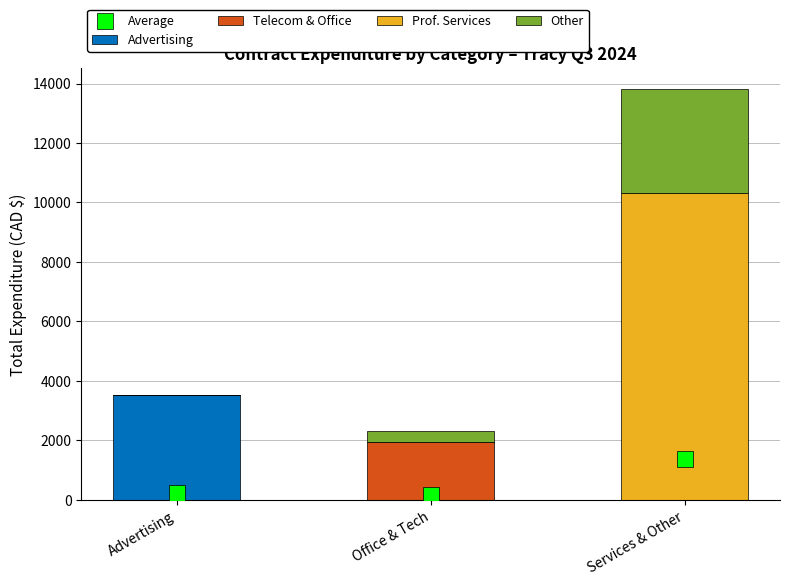

Which series has the largest total across all categories?

Prof. Services